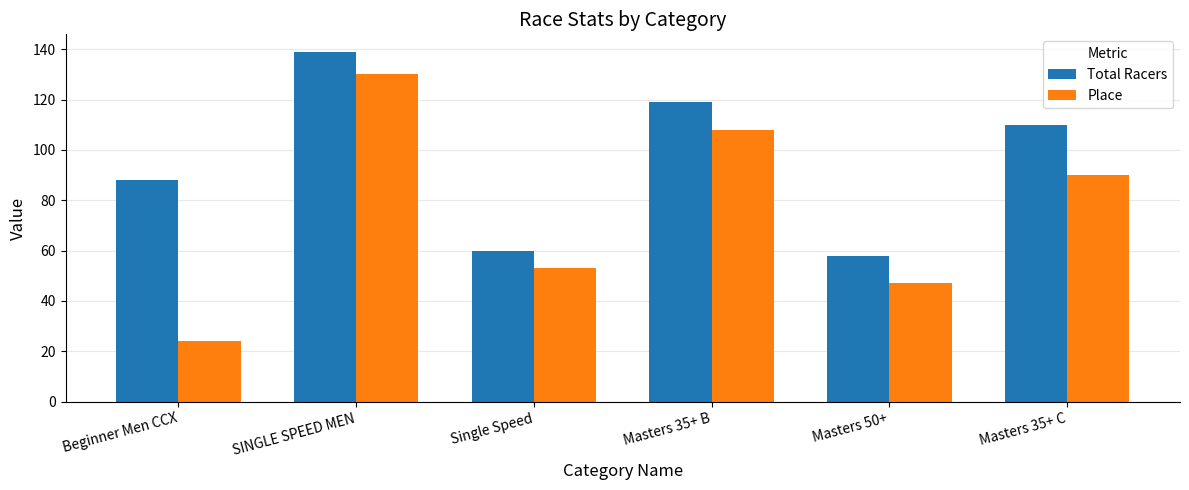

Which series changed the most between Beginner Men CCX and SINGLE SPEED MEN?

Place